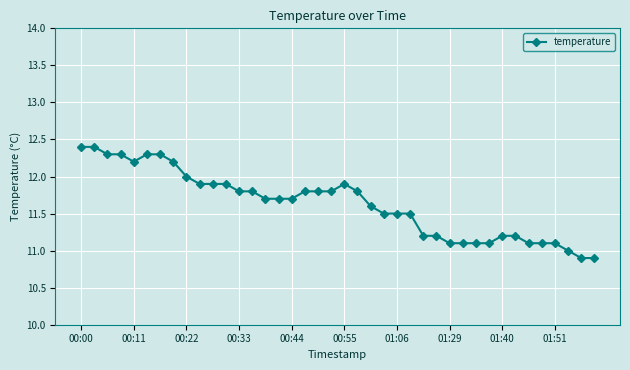

How many data points does each series have?

40